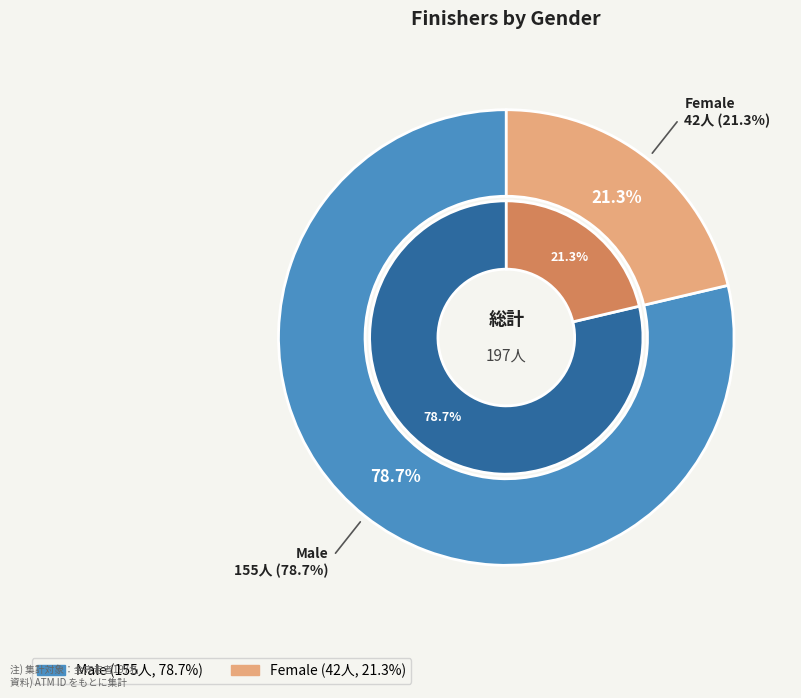

Count the number of slices in the pie.

2